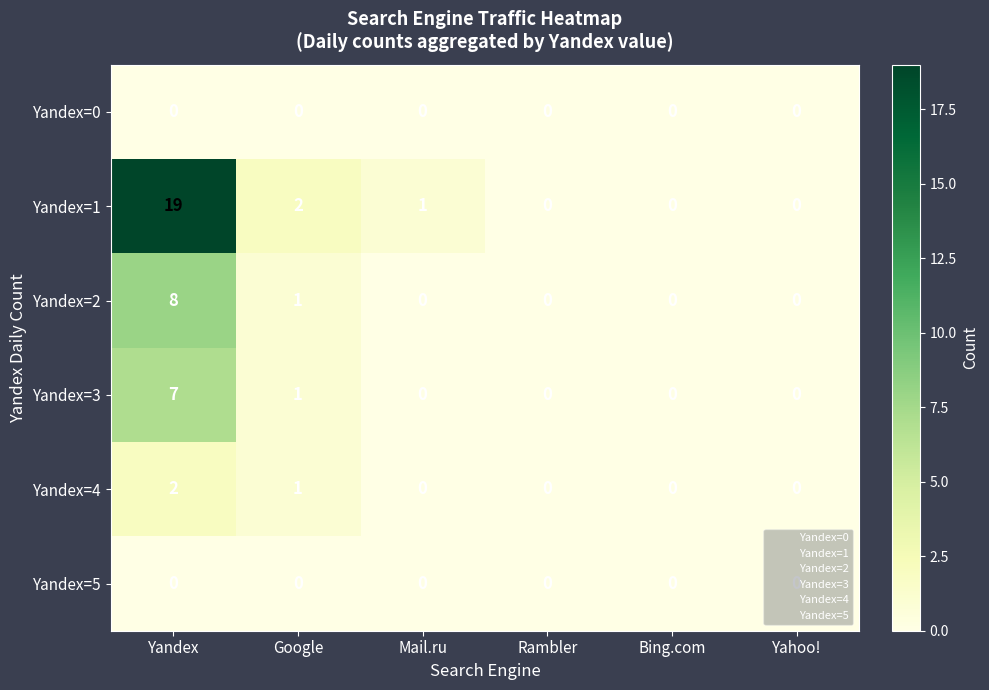

What is the sum of all Yandex=3 values?

8